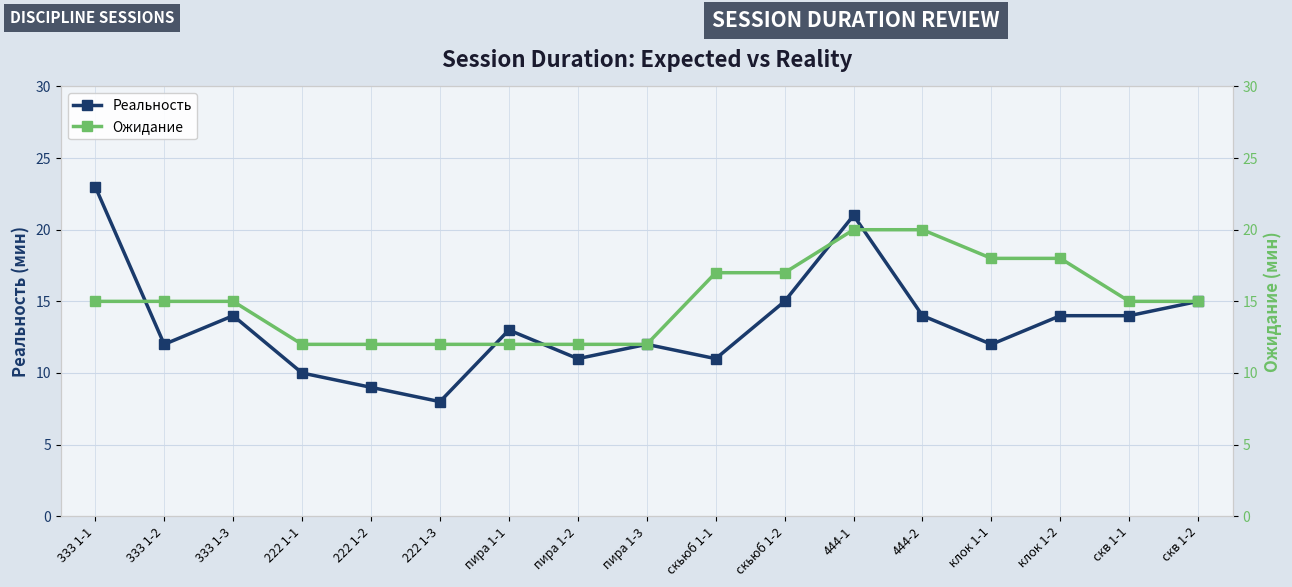

What is the minimum value for Реальность?

8